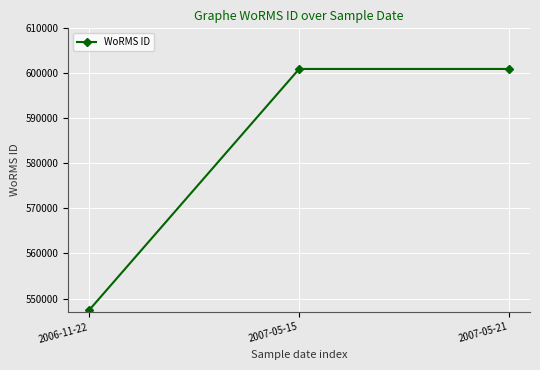

What is the difference between the second highest and minimum values?

53530